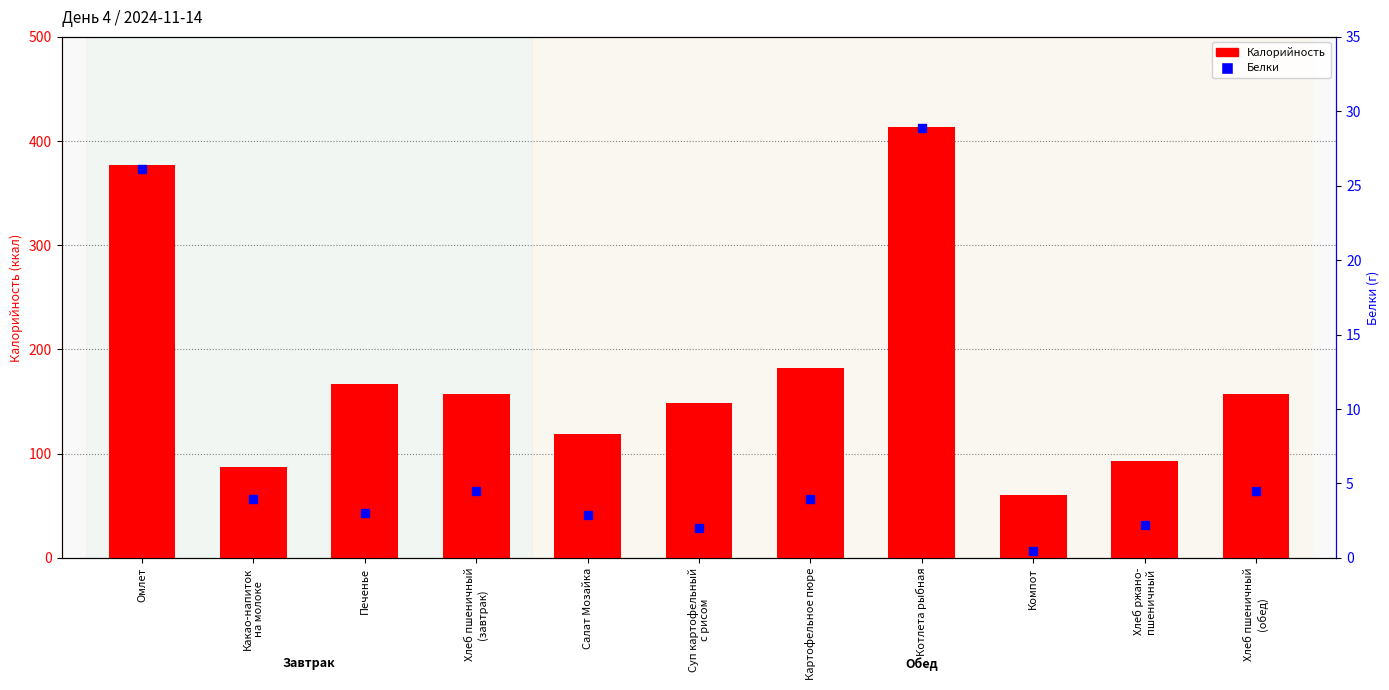

What is the approximate value of Калорийность at Печенье?

166.8